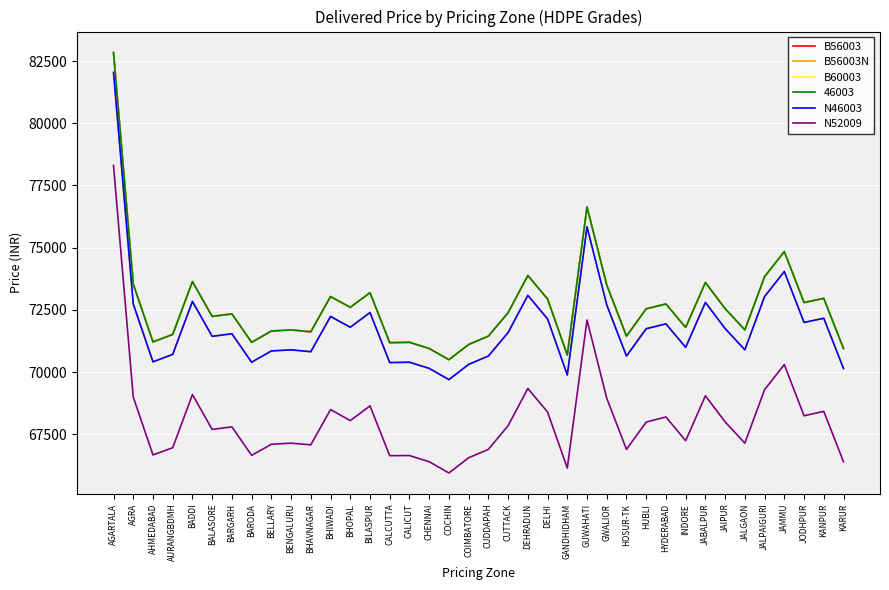

At which label does B60003 first exceed 72391?

AGARTALA